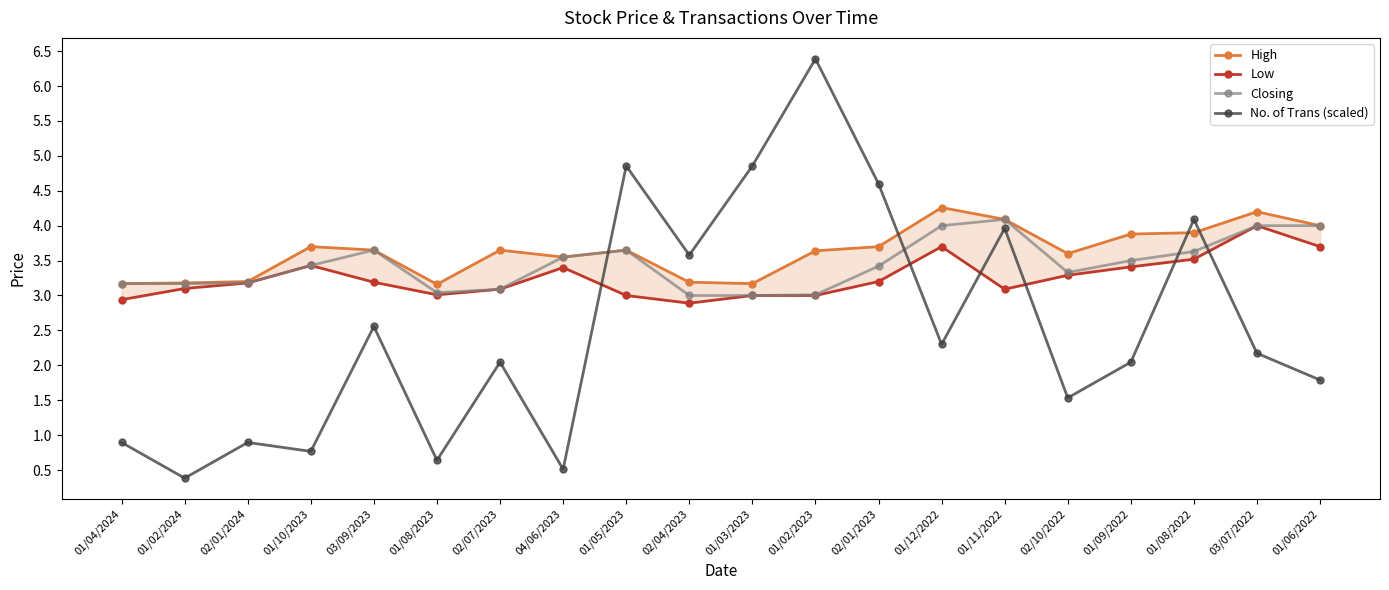

What is the spread (max minus min) of values at 01/06/2022?

2.2